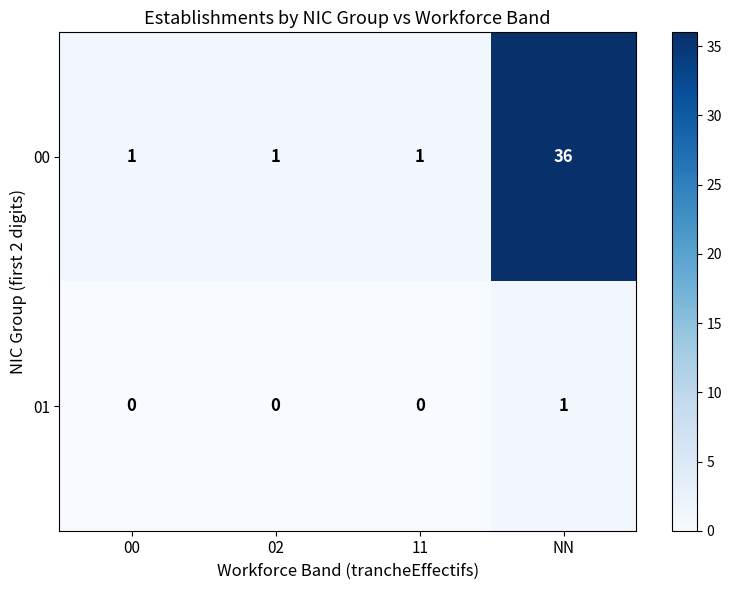

How many distinct data groups are displayed?

2